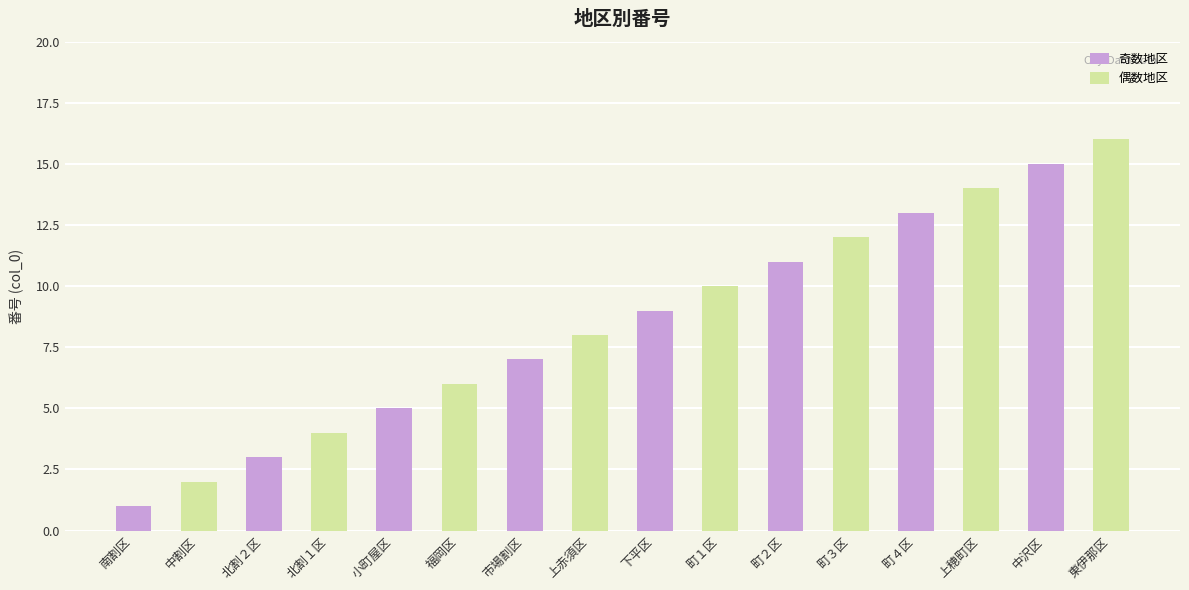

Reading left to right, extract all data points from this chart.

奇数地区: 南割区=1	中割区=0	北割２区=3	北割１区=0	小町屋区=5	福岡区=0	市場割区=7	上赤須区=0	下平区=9	町１区=0	町２区=11	町３区=0	町４区=13	上穂町区=0	中沢区=15	東伊那区=0
偶数地区: 南割区=0	中割区=2	北割２区=0	北割１区=4	小町屋区=0	福岡区=6	市場割区=0	上赤須区=8	下平区=0	町１区=10	町２区=0	町３区=12	町４区=0	上穂町区=14	中沢区=0	東伊那区=16